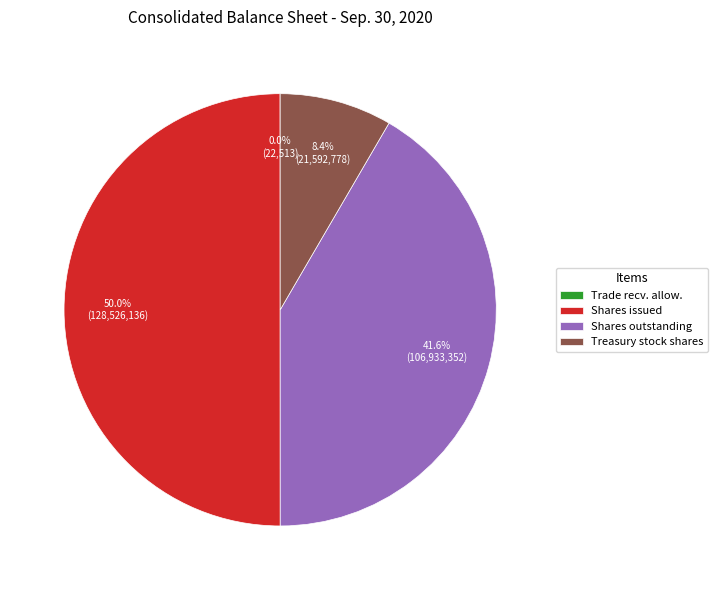

Between Shares issued and Shares outstanding, which is larger?

Shares issued